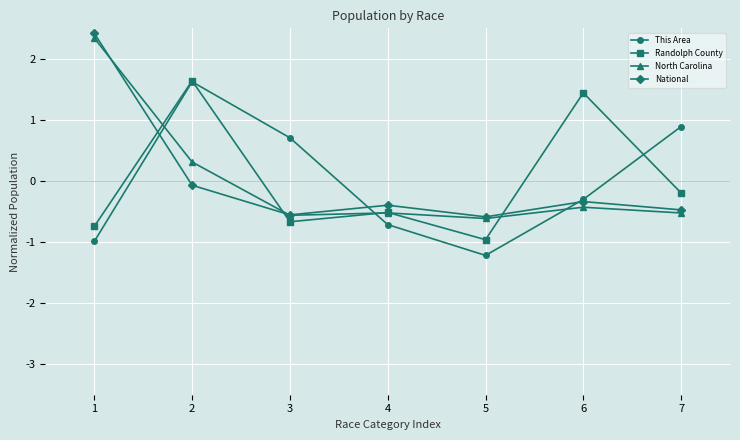

Which category has the highest value in the National series?

1